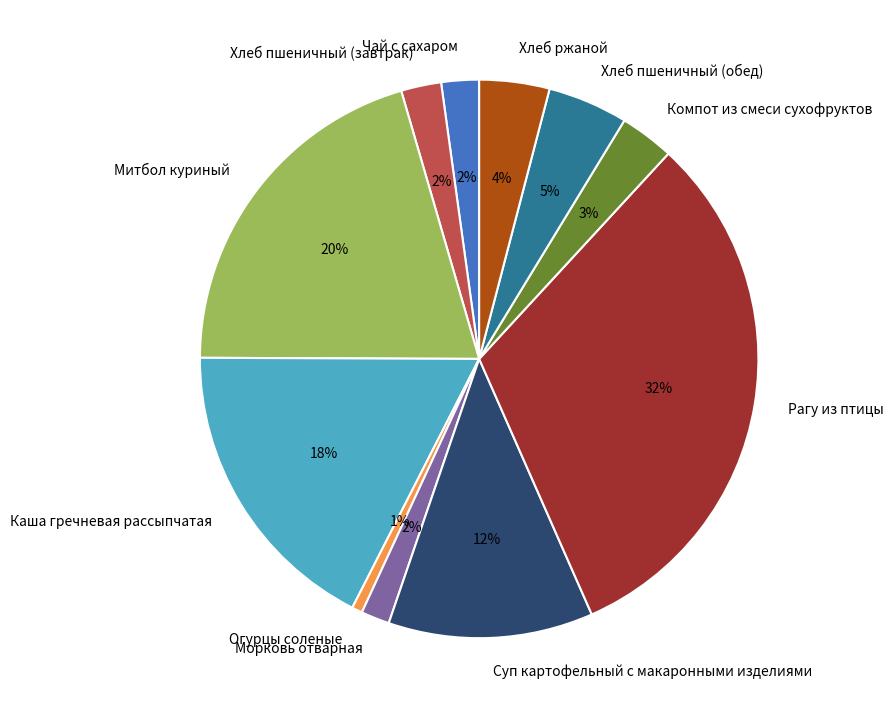

Which has a higher value, Хлеб пшеничный (завтрак) or Каша гречневая рассыпчатая?

Каша гречневая рассыпчатая